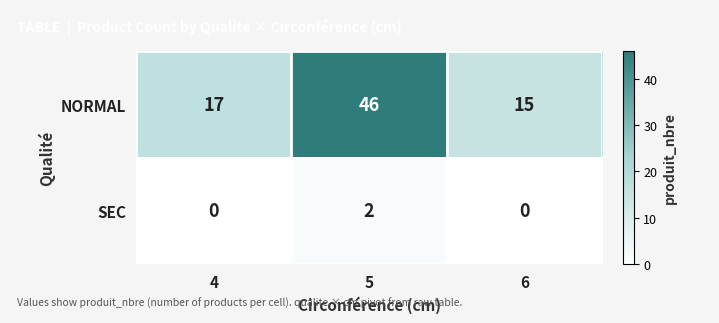

Reading left to right, transcribe all the data shown in this chart.

NORMAL: 17	46	15
SEC: 0	2	0